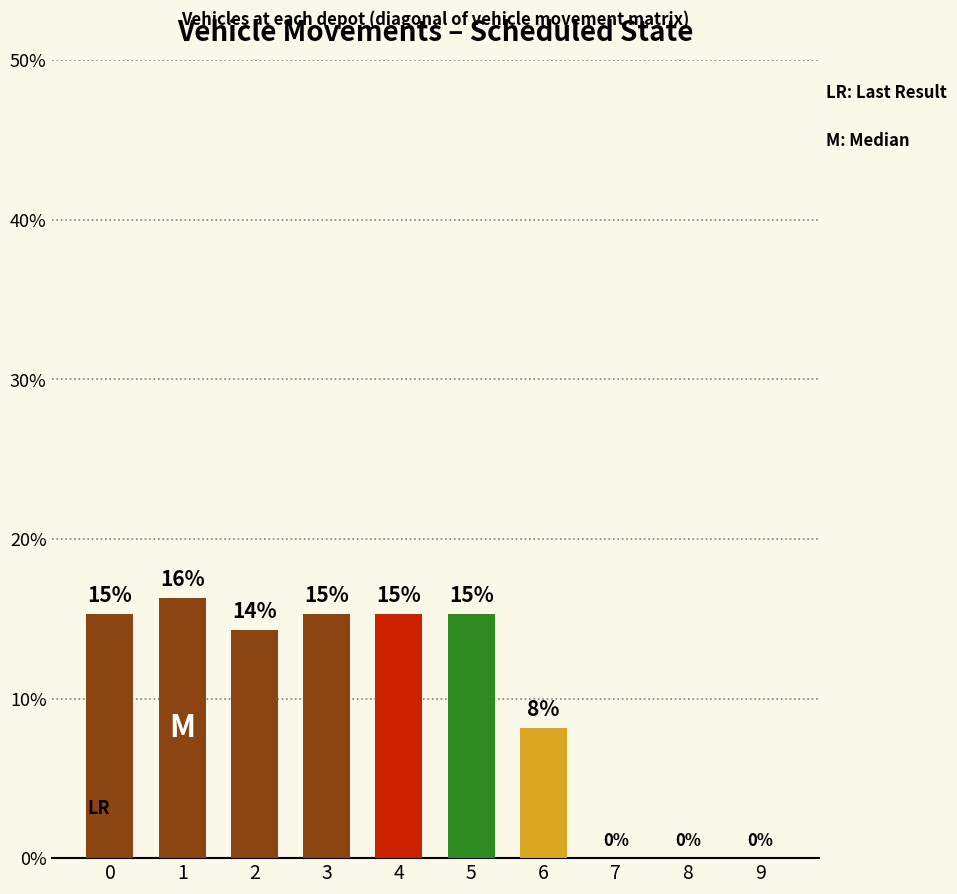

How many values exceed 15?

5